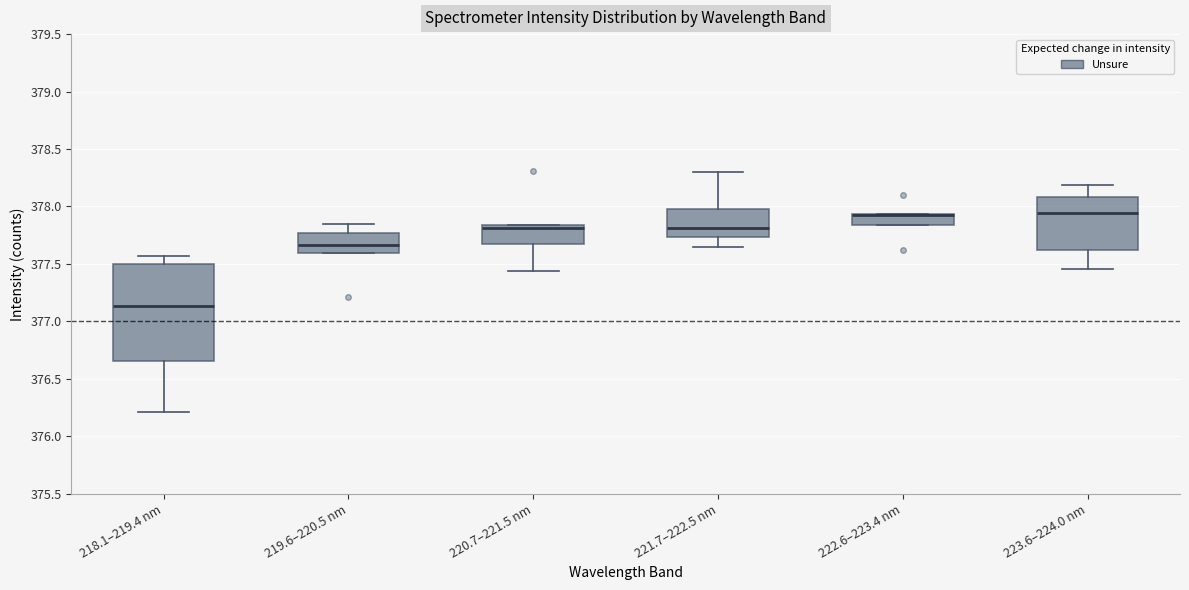

Reading left to right, read every box against the y-axis: the position of its median line, the range the box covers, and the ends of its whiskers. The values are not printed on the chart, so give them approximately, as read against the axis.

218.1–219.4 nm: median 377.15, box 376.65 to 377.50, whiskers 376.20 to 377.55
219.6–220.5 nm: median 377.65, box 377.60 to 377.75, whiskers 377.60 to 377.85
220.7–221.5 nm: median 377.80, box 377.70 to 377.85, whiskers 377.45 to 377.85
221.7–222.5 nm: median 377.80, box 377.75 to 378.00, whiskers 377.65 to 378.30
222.6–223.4 nm: median 377.95 (drawn on the box's upper edge), box 377.85 to 377.95, whiskers 377.85 to 377.95
223.6–224.0 nm: median 377.95, box 377.60 to 378.10, whiskers 377.45 to 378.20